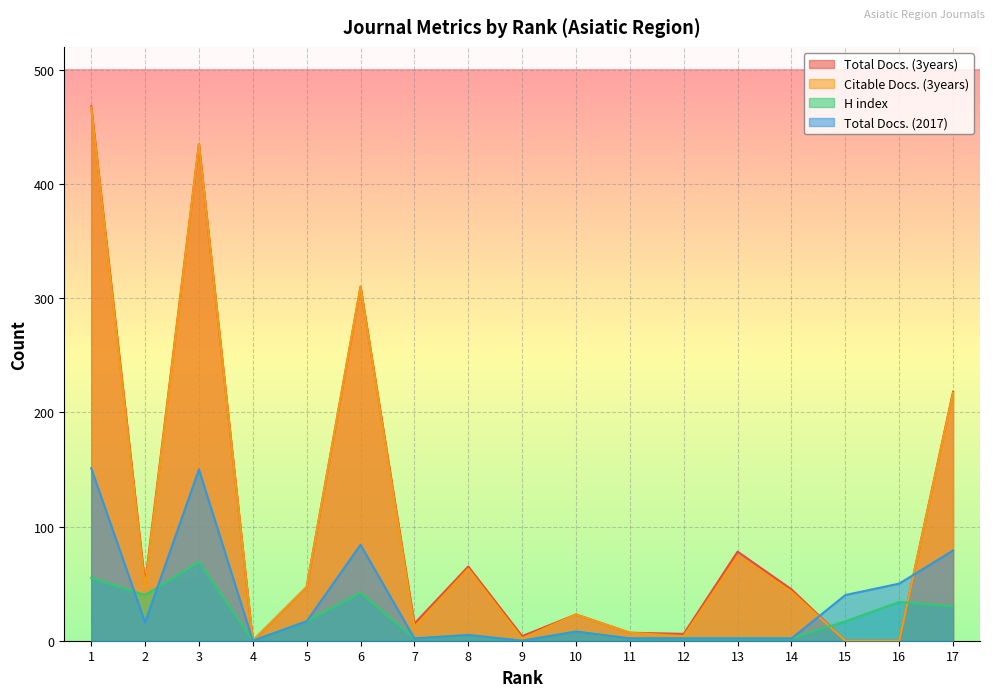

At which category is the sum across all series the highest?

1